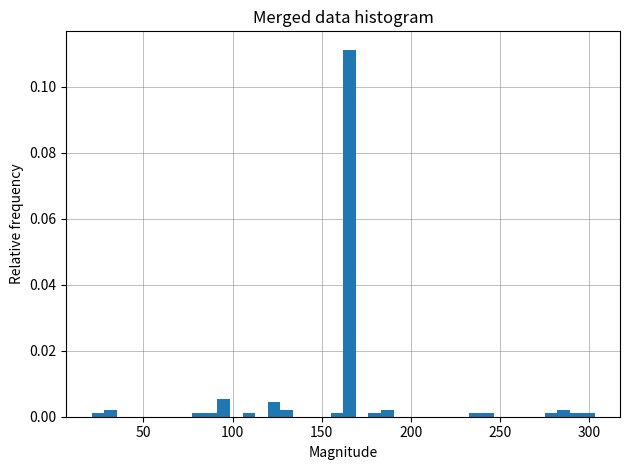

Read against the x-axis, roughly where is the centre of the tallest bar?

165